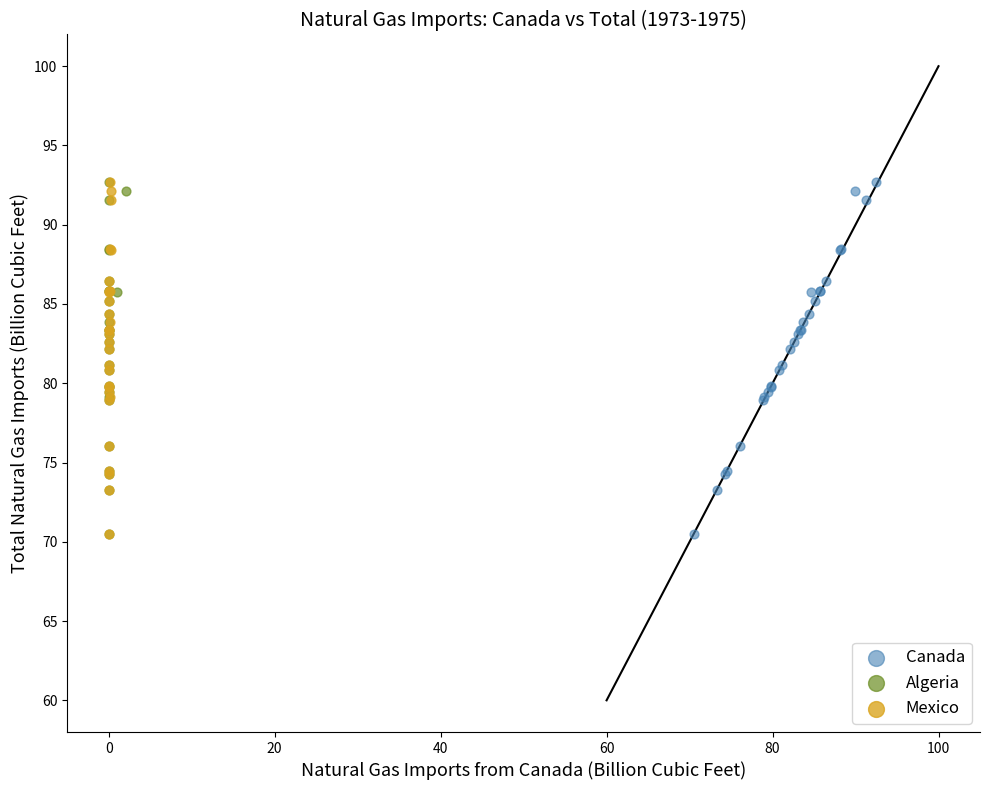

What are all the series names shown in the legend?

Canada, Algeria, Mexico